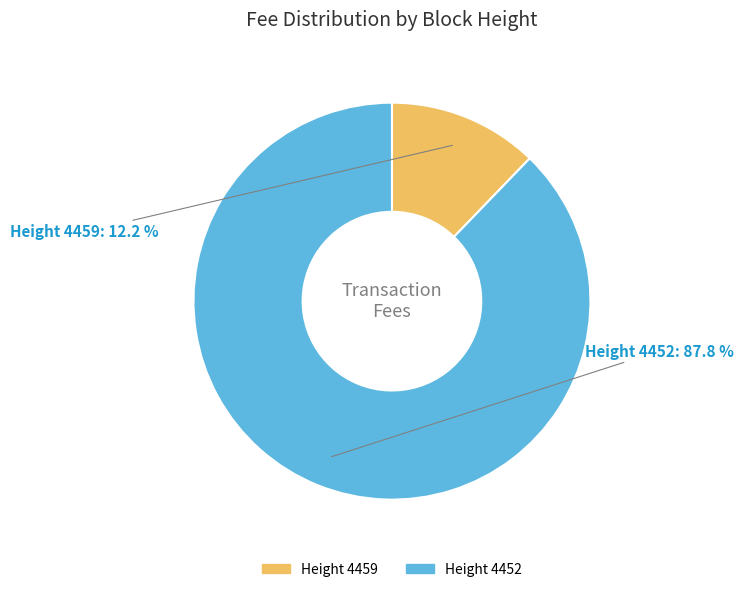

What portion of the pie excludes Height 4452?

12.2%